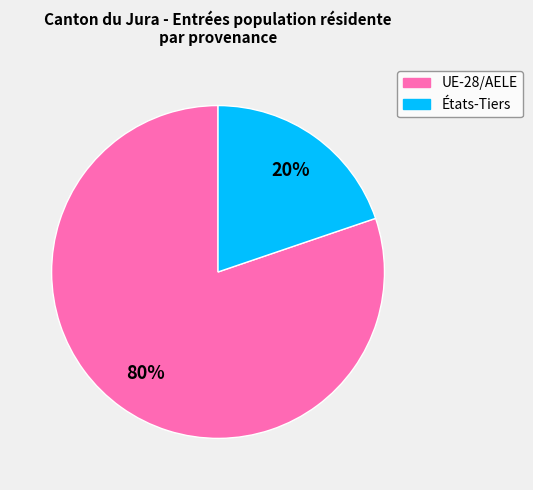

To the nearest percent, what portion does UE-28/AELE represent?

80%